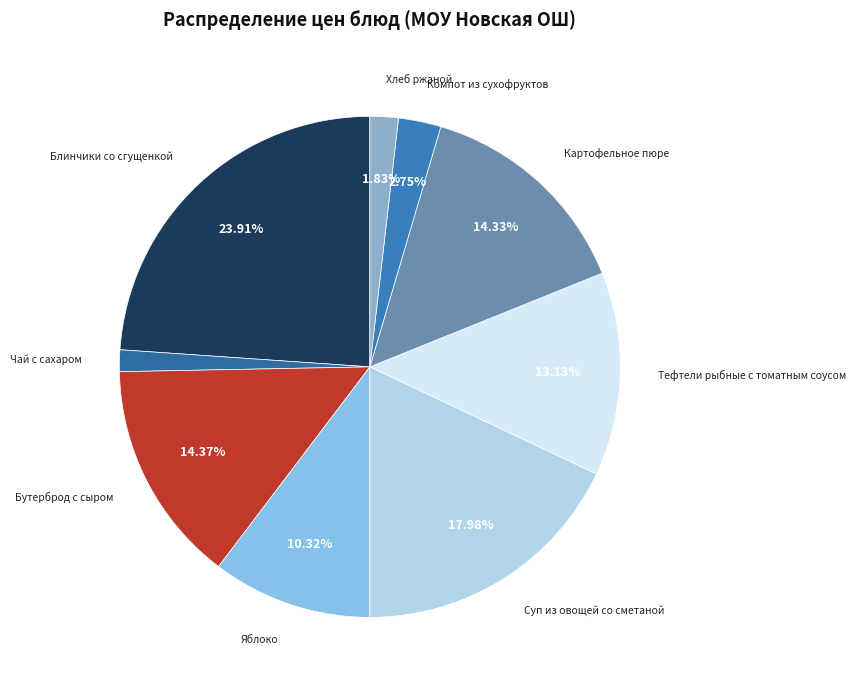

Count the number of slices in the pie.

9